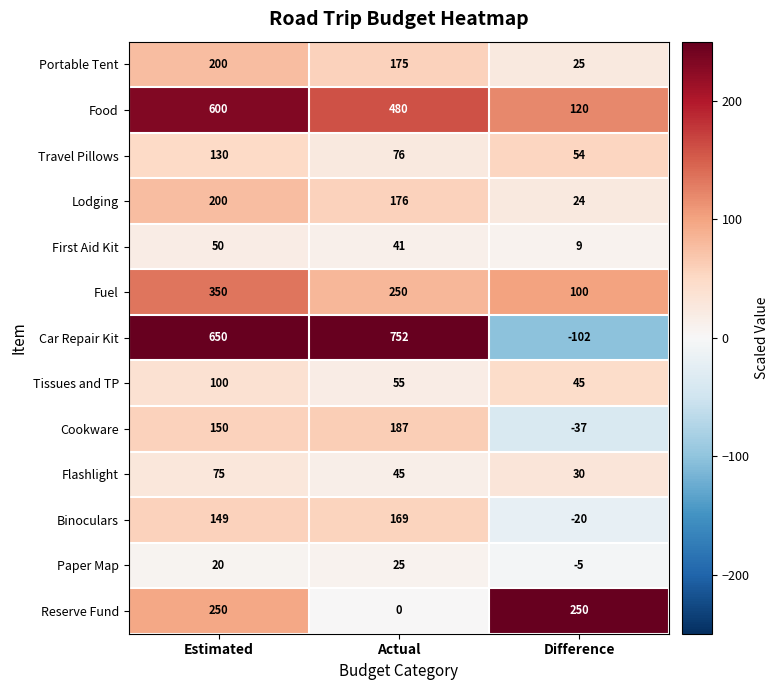

What is the lowest value of the Tissues and TP series?

45